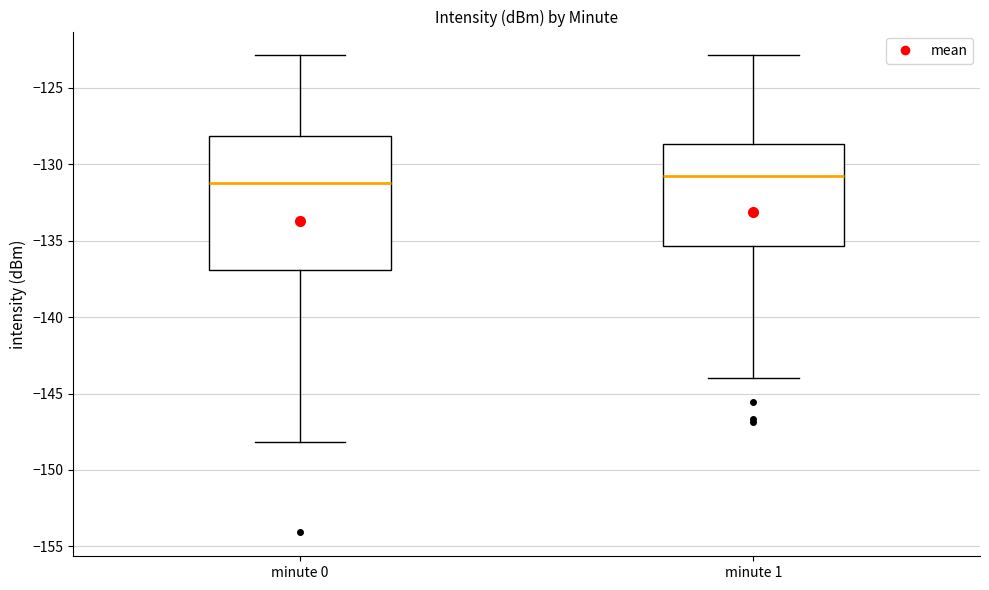

Which box is the tallest, from its lower edge to its upper edge?

minute 0